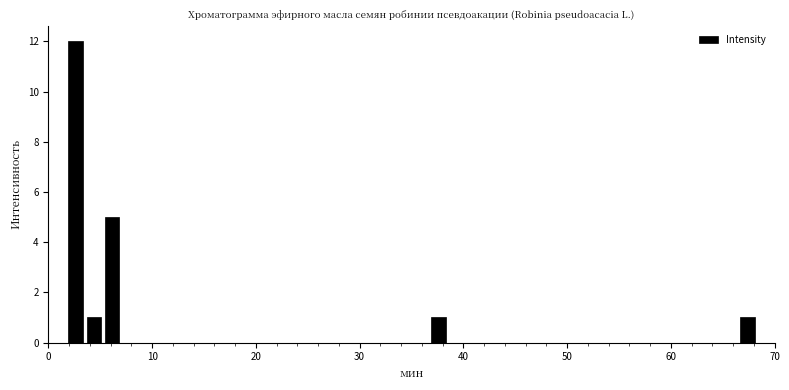

Read against the x-axis, roughly where is the centre of the tallest bar?

3